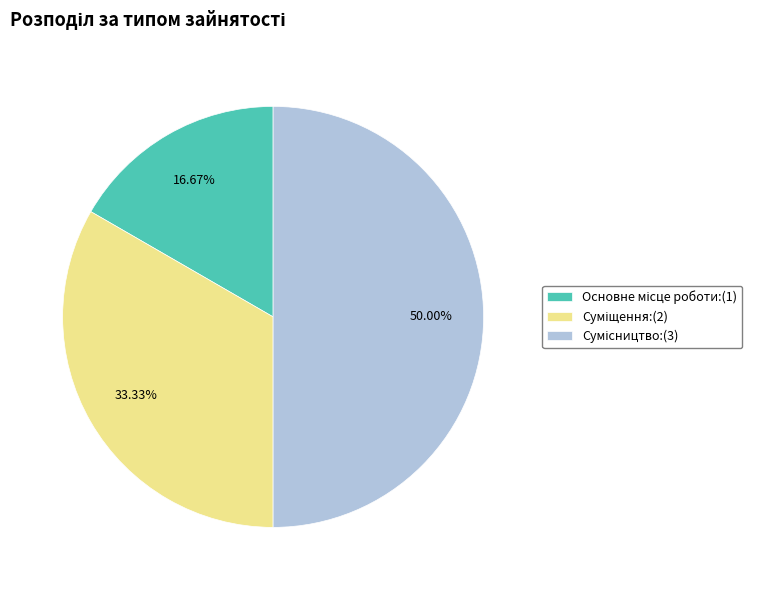

Count the number of slices in the pie.

3